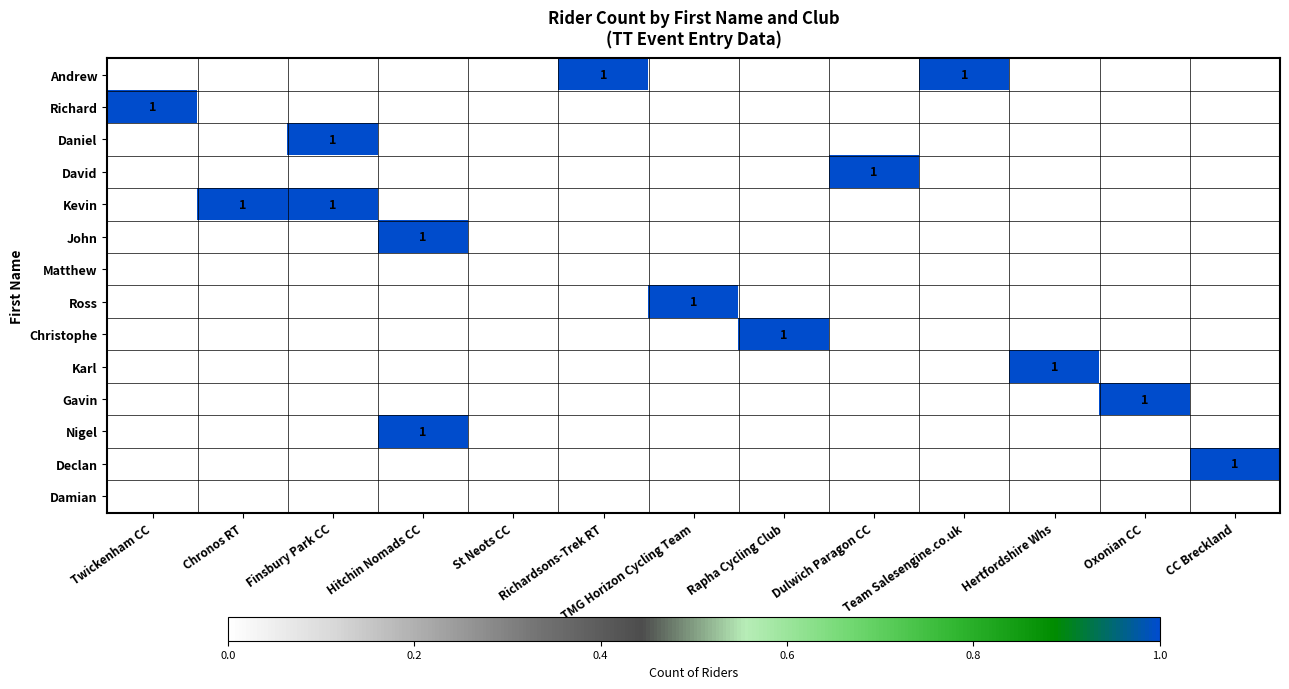

Is it true that Declan equals 1 at CC Breckland?

True